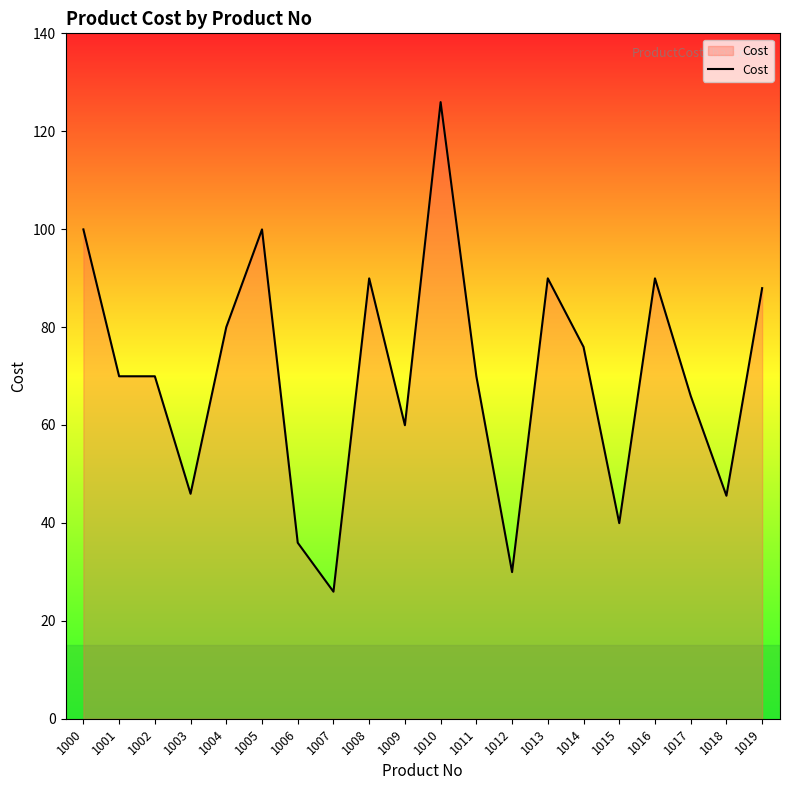

The value at 1013 is 90.0. True or false?

True